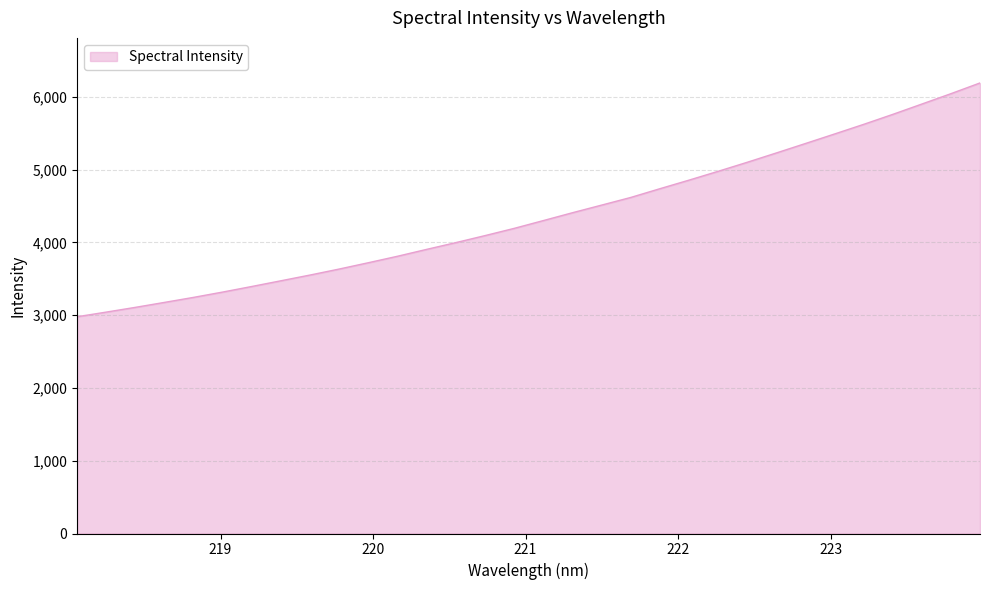

What is the difference between the maximum and minimum values?

3212.2